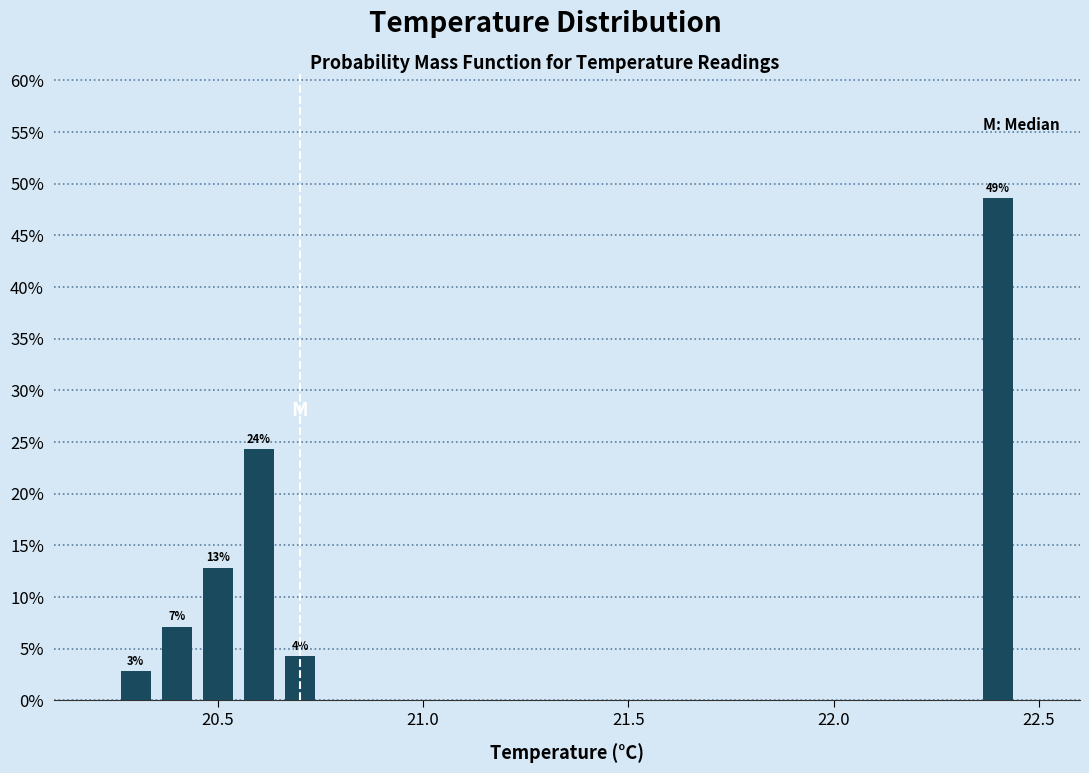

Read against the x-axis, roughly where is the centre of the tallest bar?

22.40